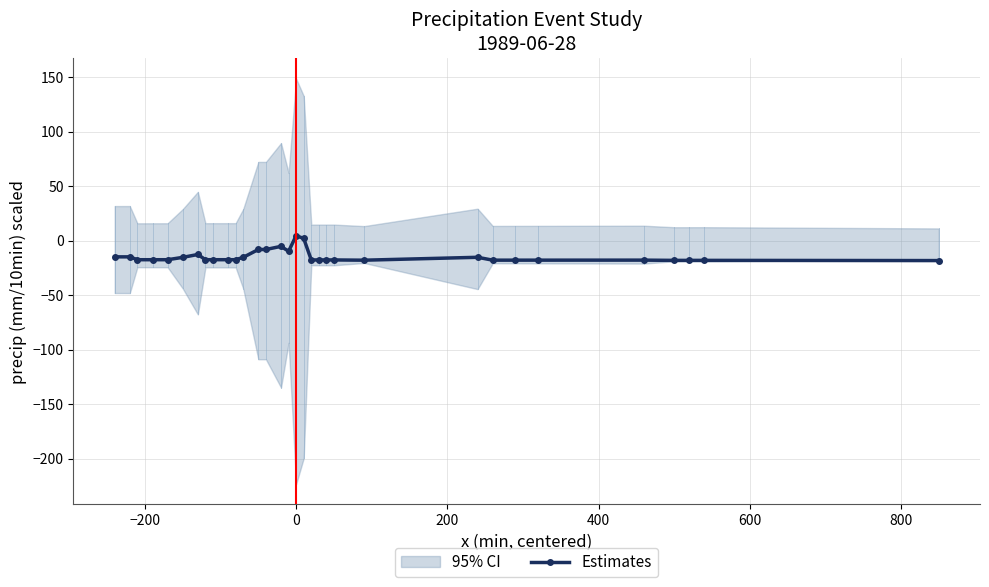

What is the minimum value for Estimates?

-18.1